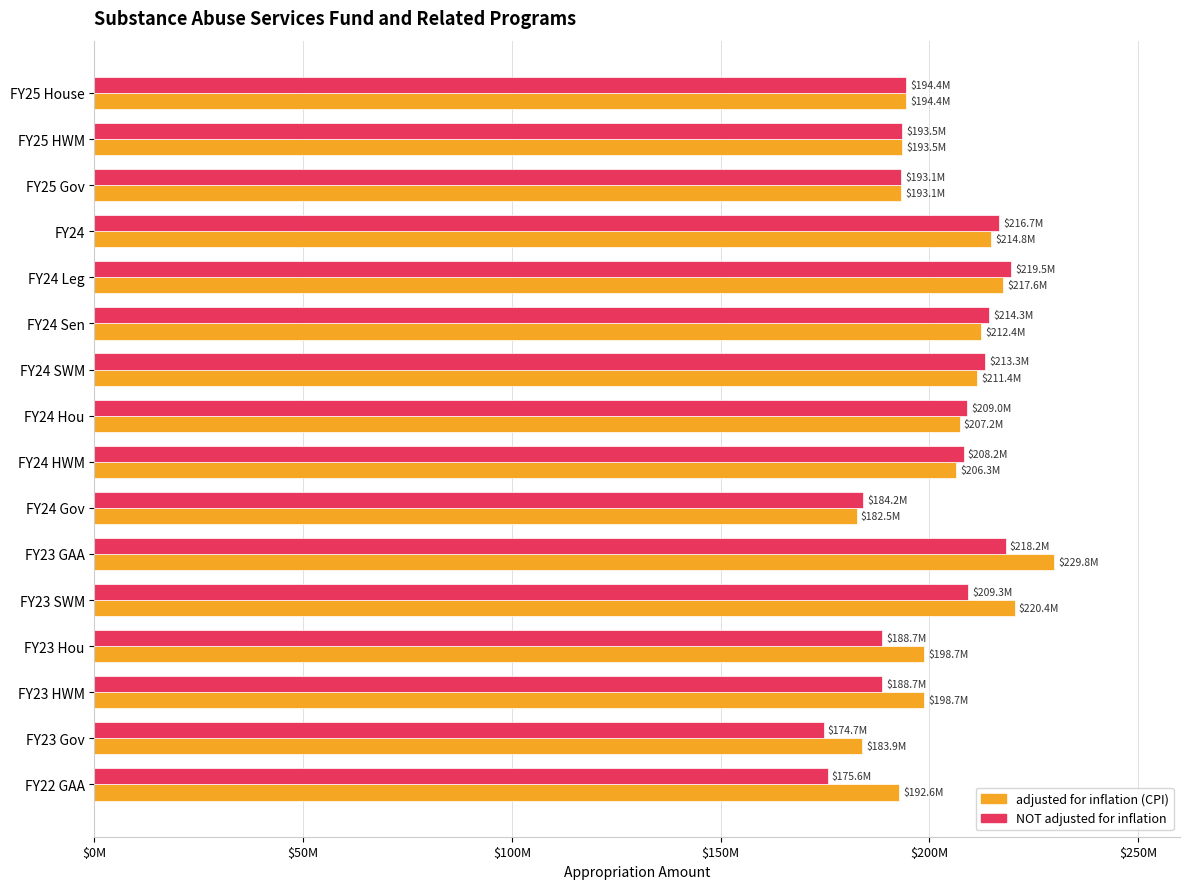

At how many categories does at least one series exceed 228306172?

1